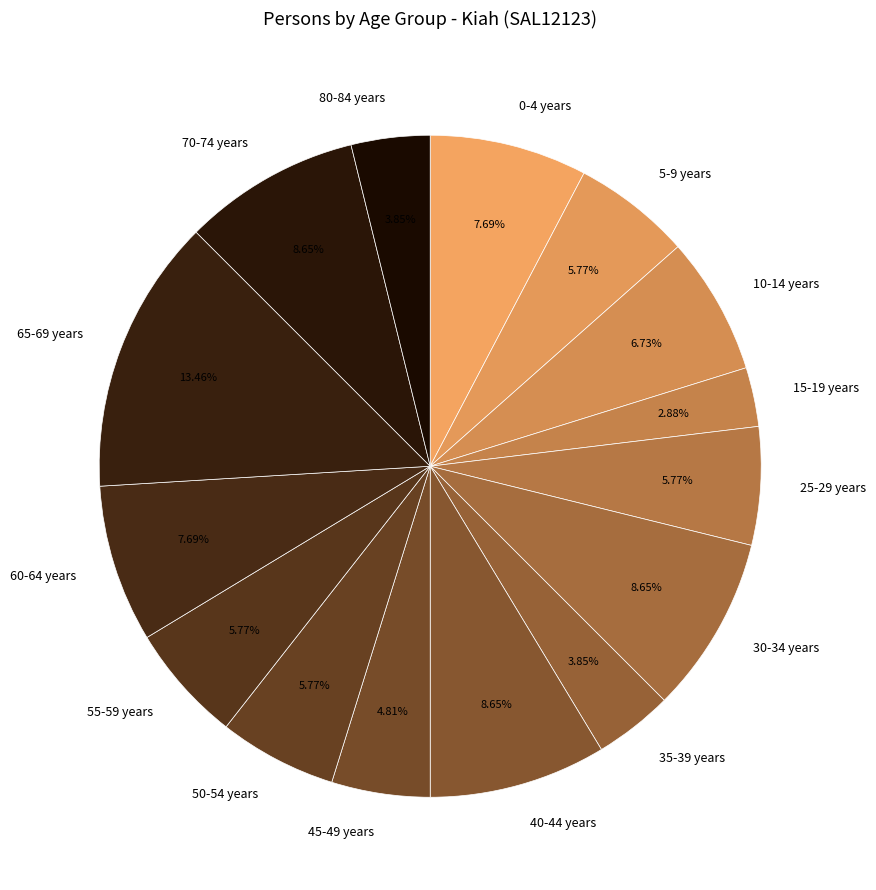

Does 55-59 years account for over 50% of the chart?

No